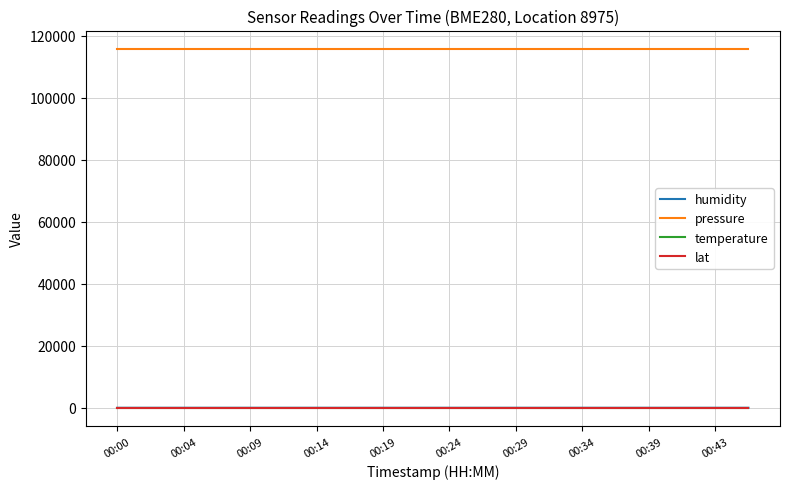

Which series has the largest total across all categories?

pressure